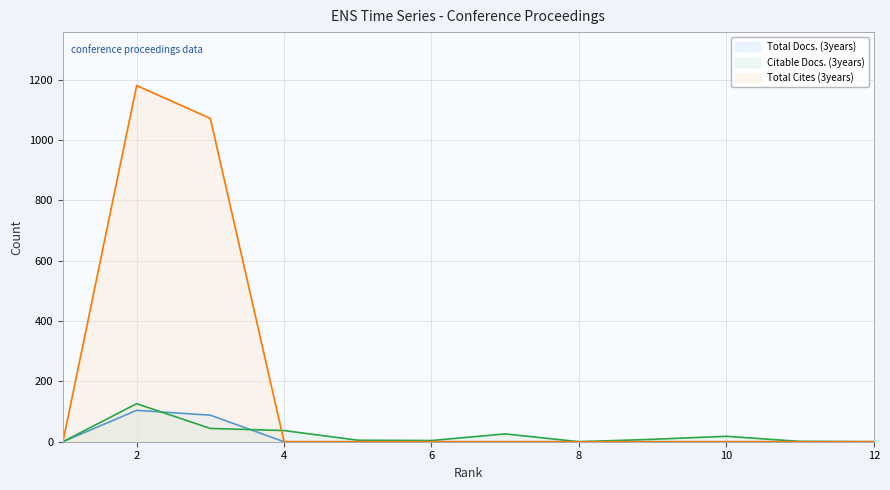

What value does the Total Docs. (3years) (line) series have at 2?

104